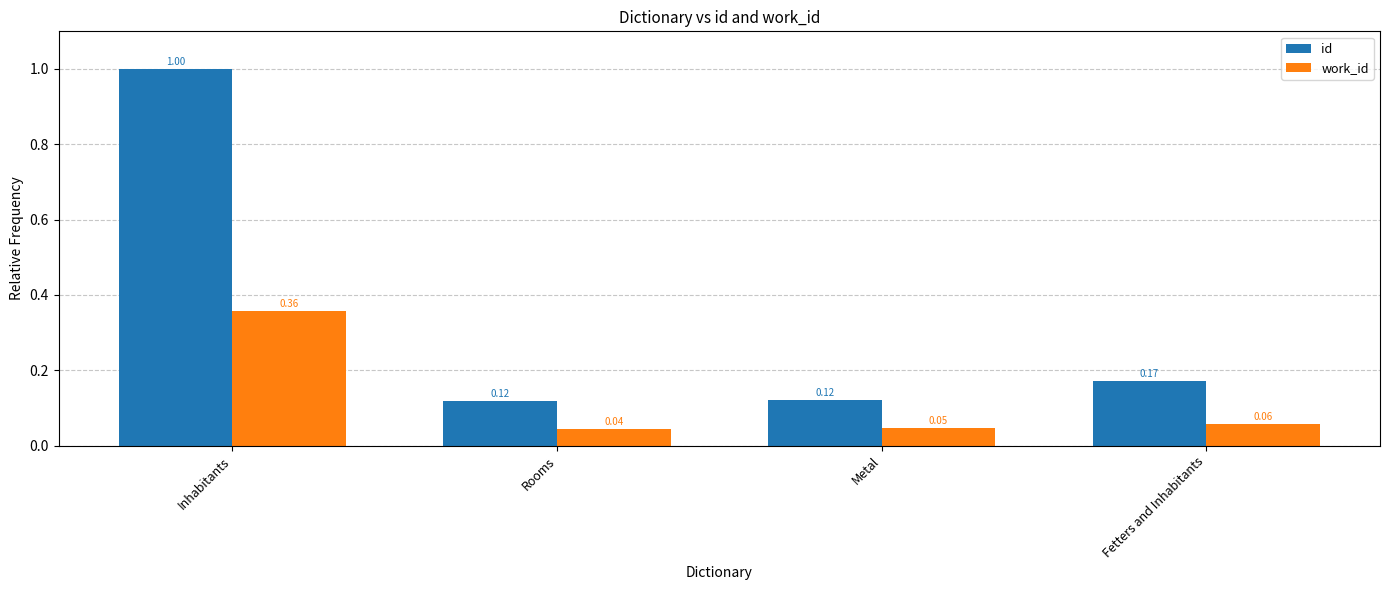

Where is work_id nearest to the value 0?

Rooms